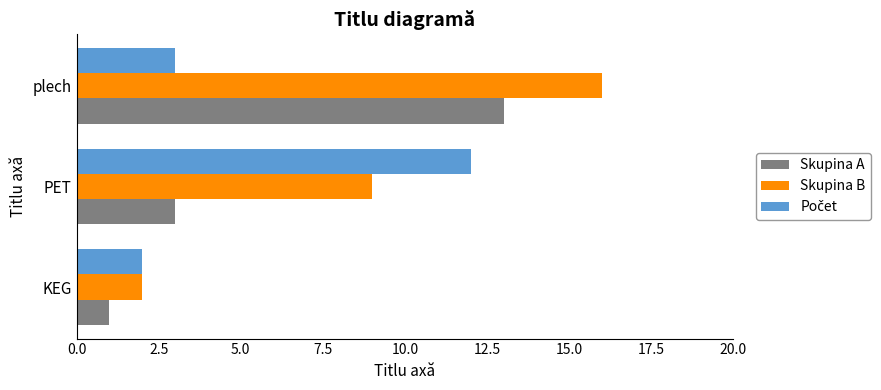

Which series has the widest spread of values?

Skupina B